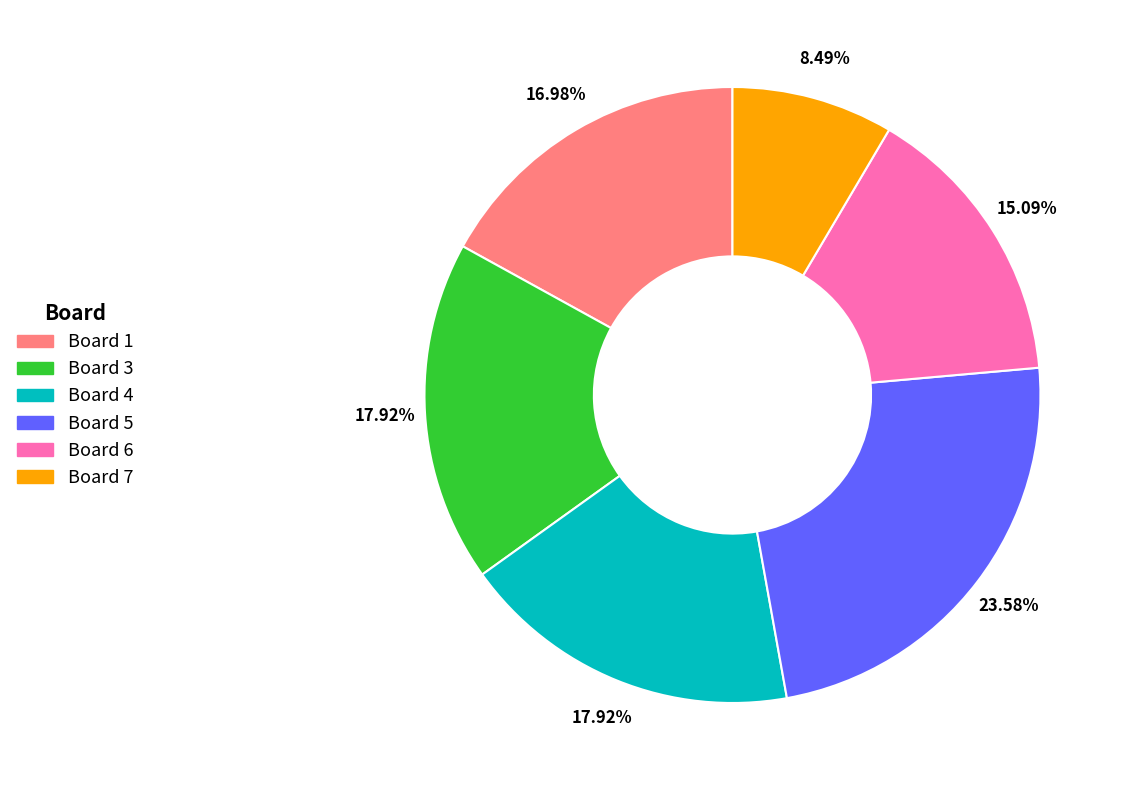

Does any single category account for the majority?

No